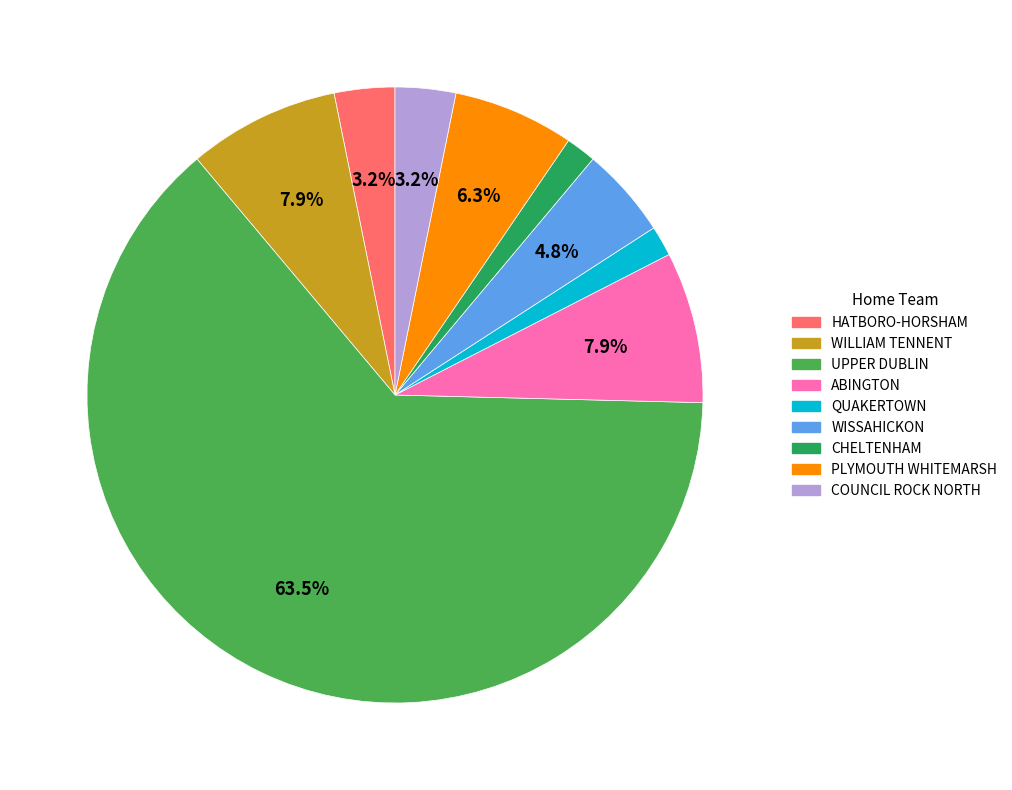

How many segments does this pie chart have?

9